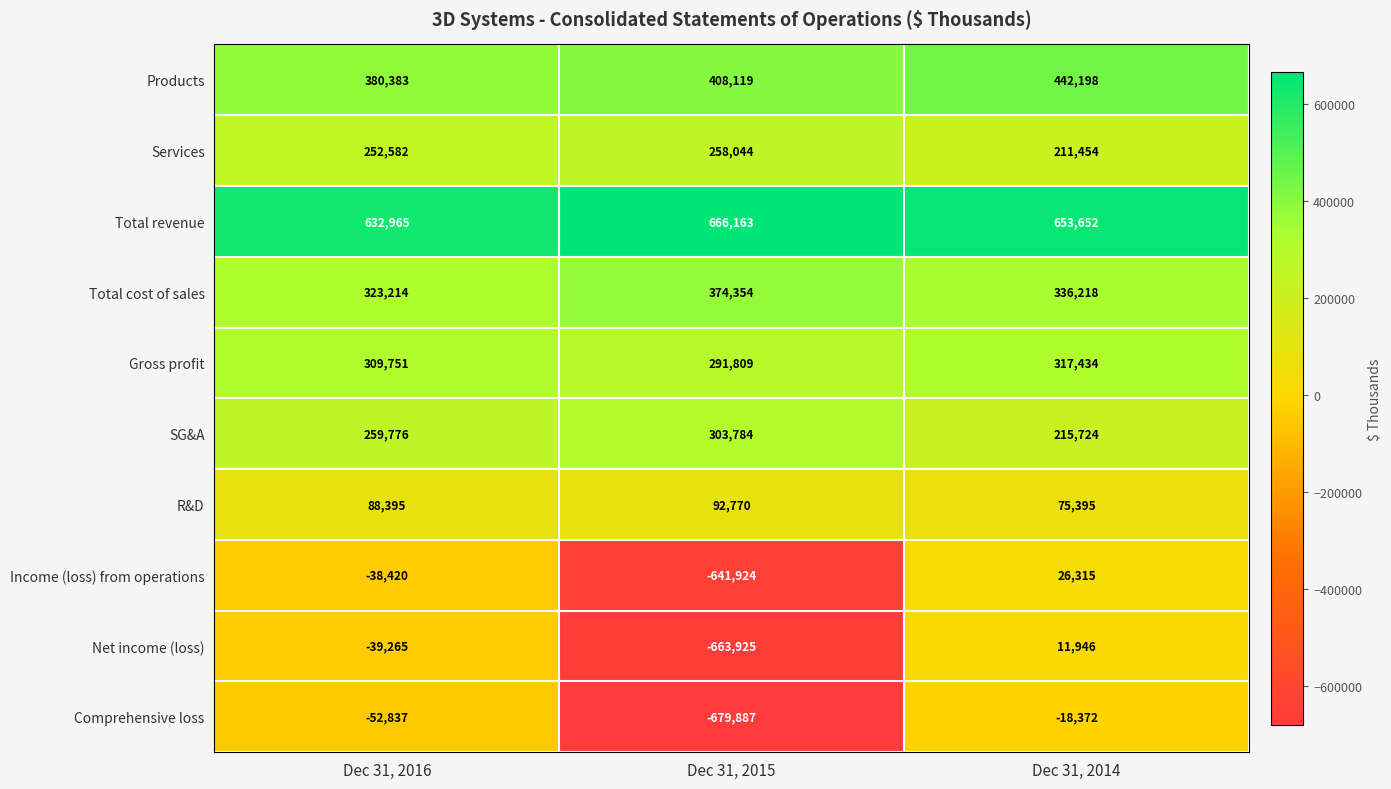

Rank the series at Dec 31, 2016 from lowest to highest value.

Comprehensive loss, Net income (loss), Income (loss) from operations, R&D, Services, SG&A, Gross profit, Total cost of sales, Products, Total revenue